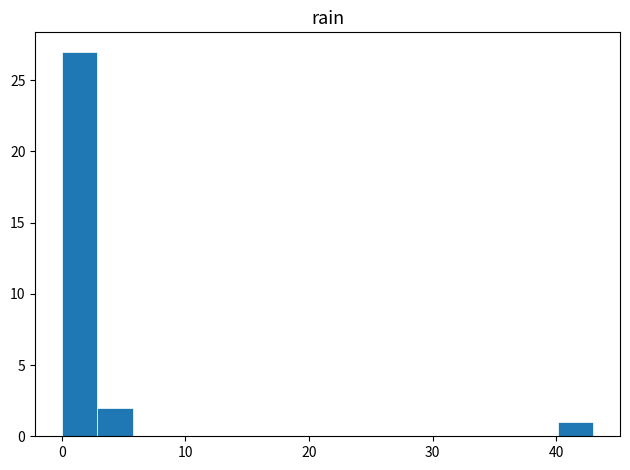

Read against the x-axis, roughly where is the centre of the tallest bar?

1